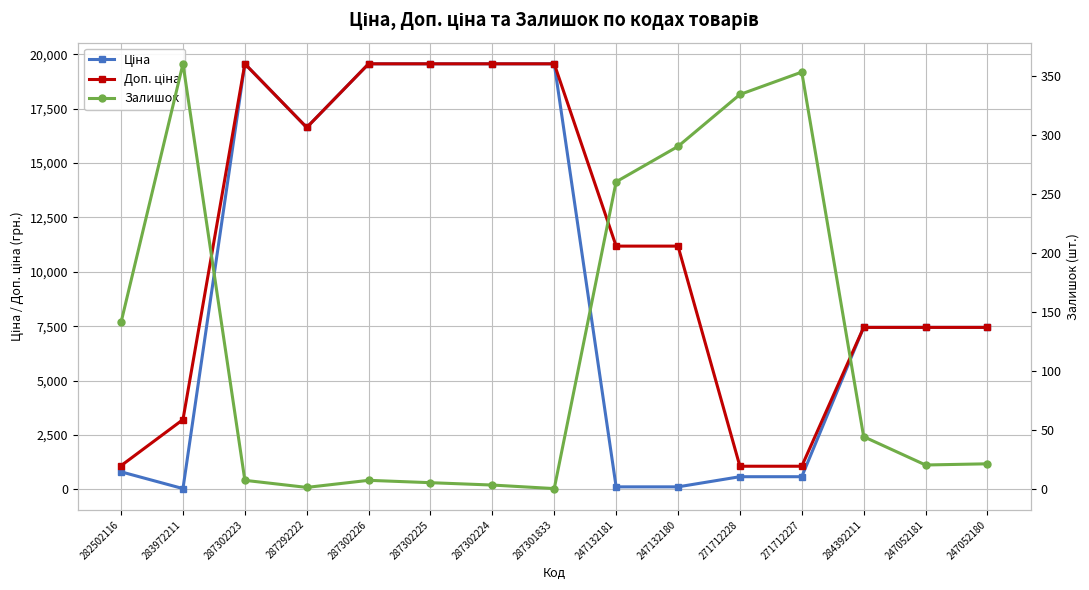

Which series has the widest spread of values?

Ціна